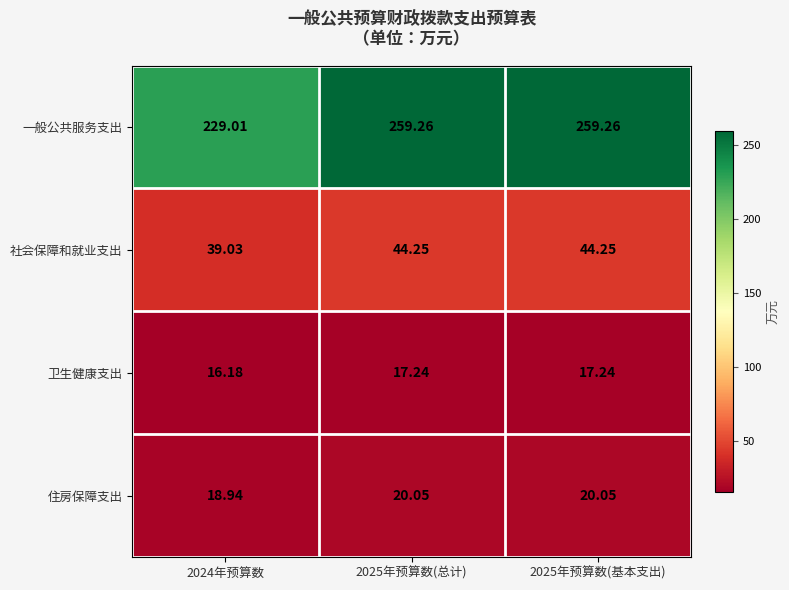

What is the total value across all series at 2024年预算数?

303.2